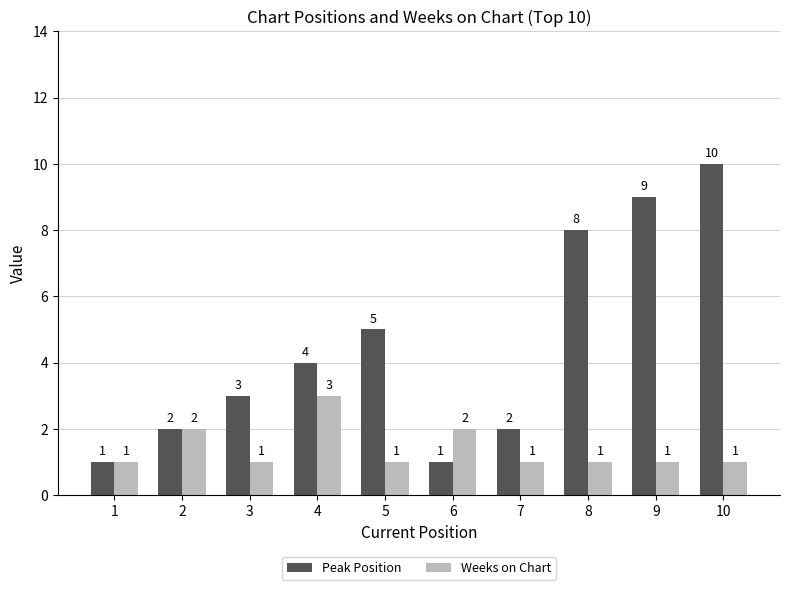

Is the value of Peak Position at 9 greater than the value of Weeks on Chart at 7?

Yes